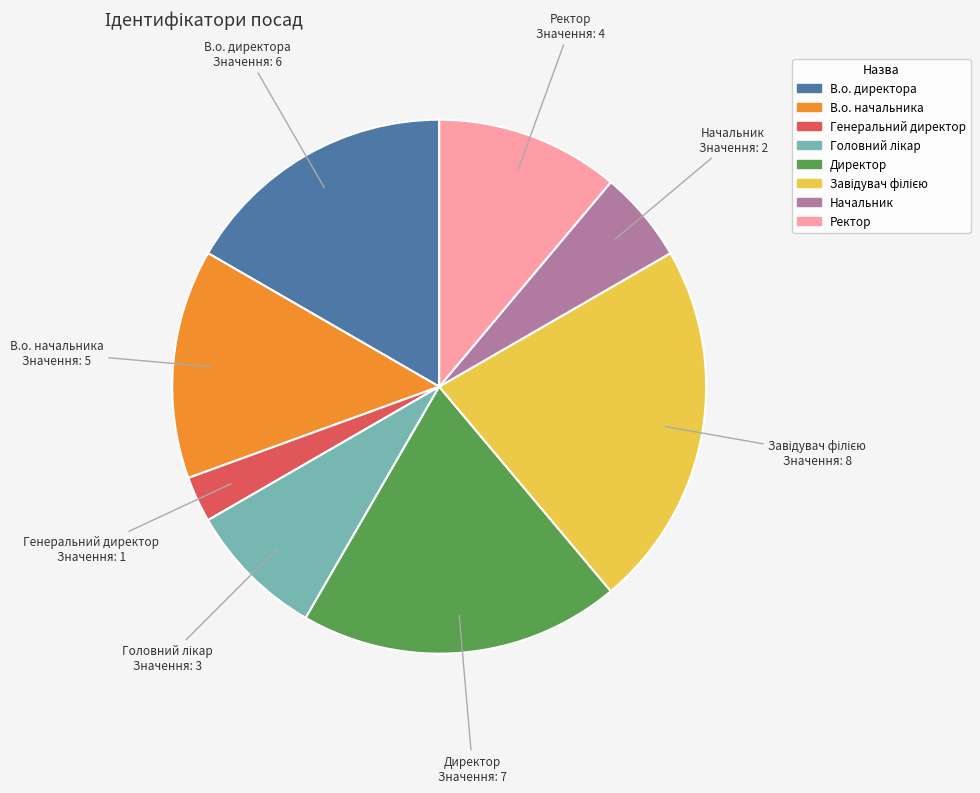

Which slice is the smallest?

Генеральний директор